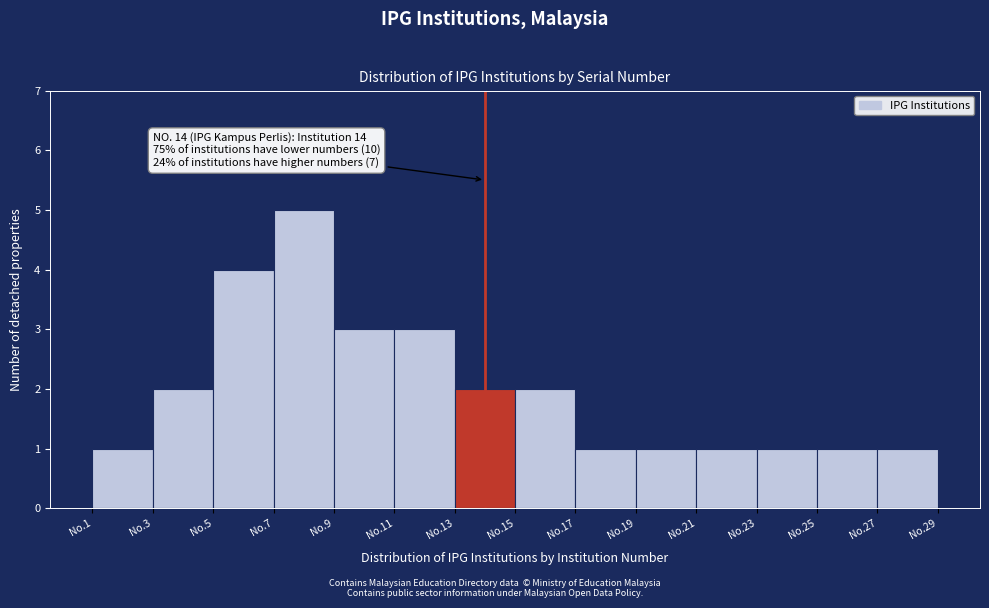

Reading left to right, extract all data points from this chart.

No.1=1	No.3=2	No.5=4	No.7=5	No.9=3	No.11=3	No.13=2	No.15=2	No.17=1	No.19=1	No.21=1	No.23=1	No.25=1	No.27=1